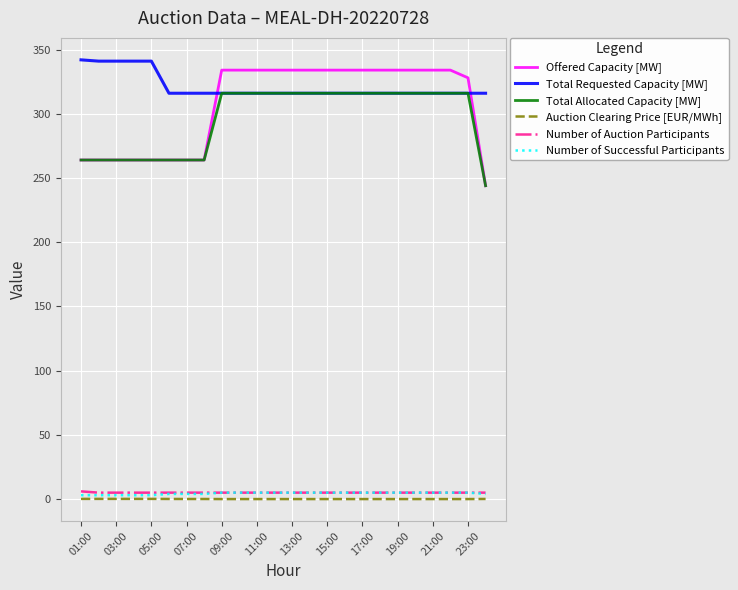

Which series has the largest range (max minus min)?

Offered Capacity [MW]